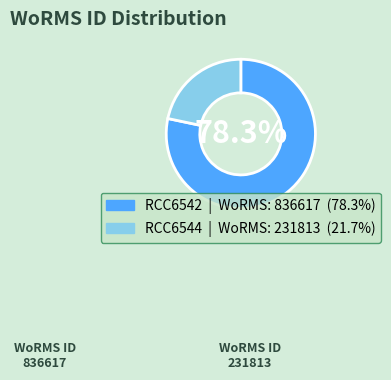

Is the sum of RCC6542 and RCC6544 greater than half?

Yes